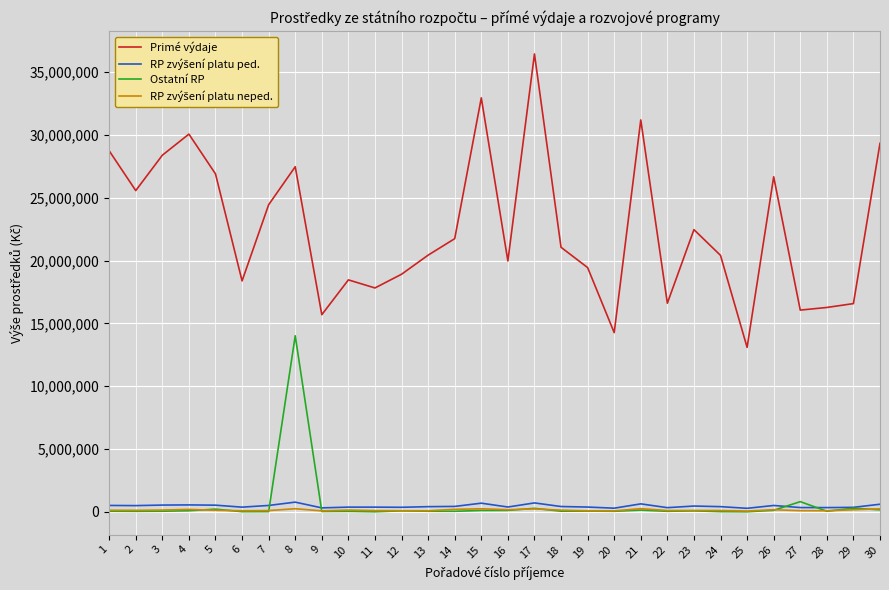

Does the chart display data point markers on the line(s)?

No